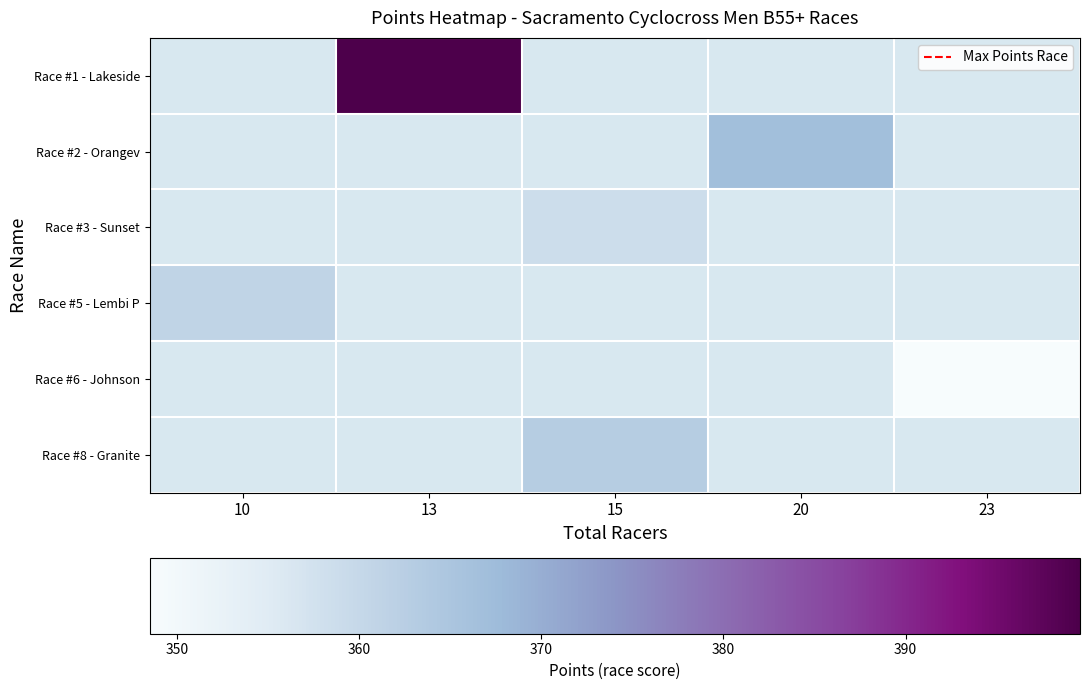

Count the number of categories in the chart.

5